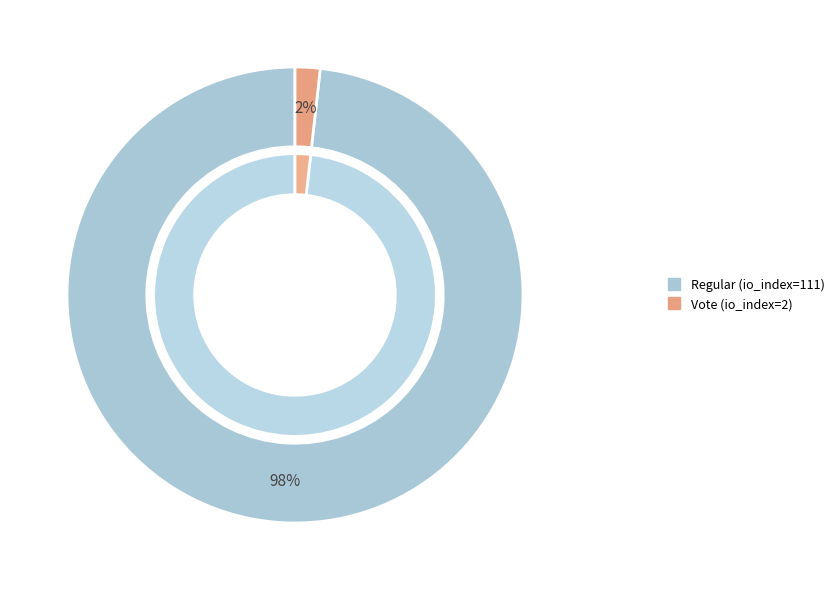

Which has a higher value, Regular (io_index=111) or Vote (io_index=2)?

Regular (io_index=111)